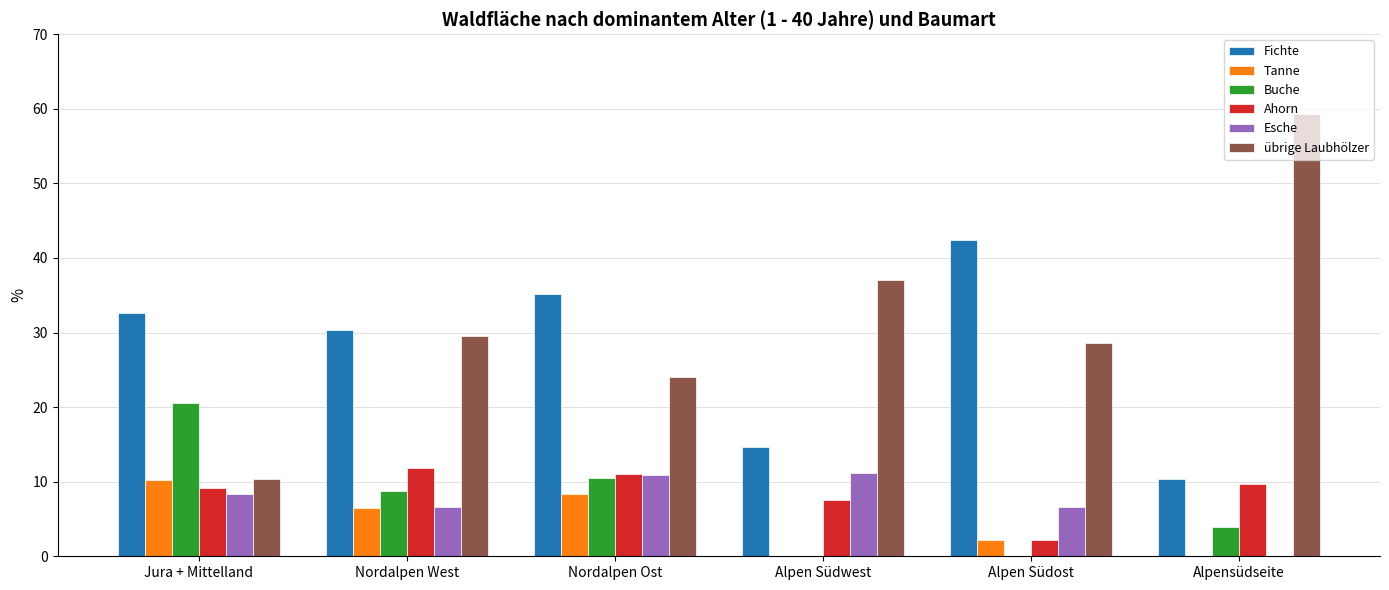

How many groups of bars are there?

6